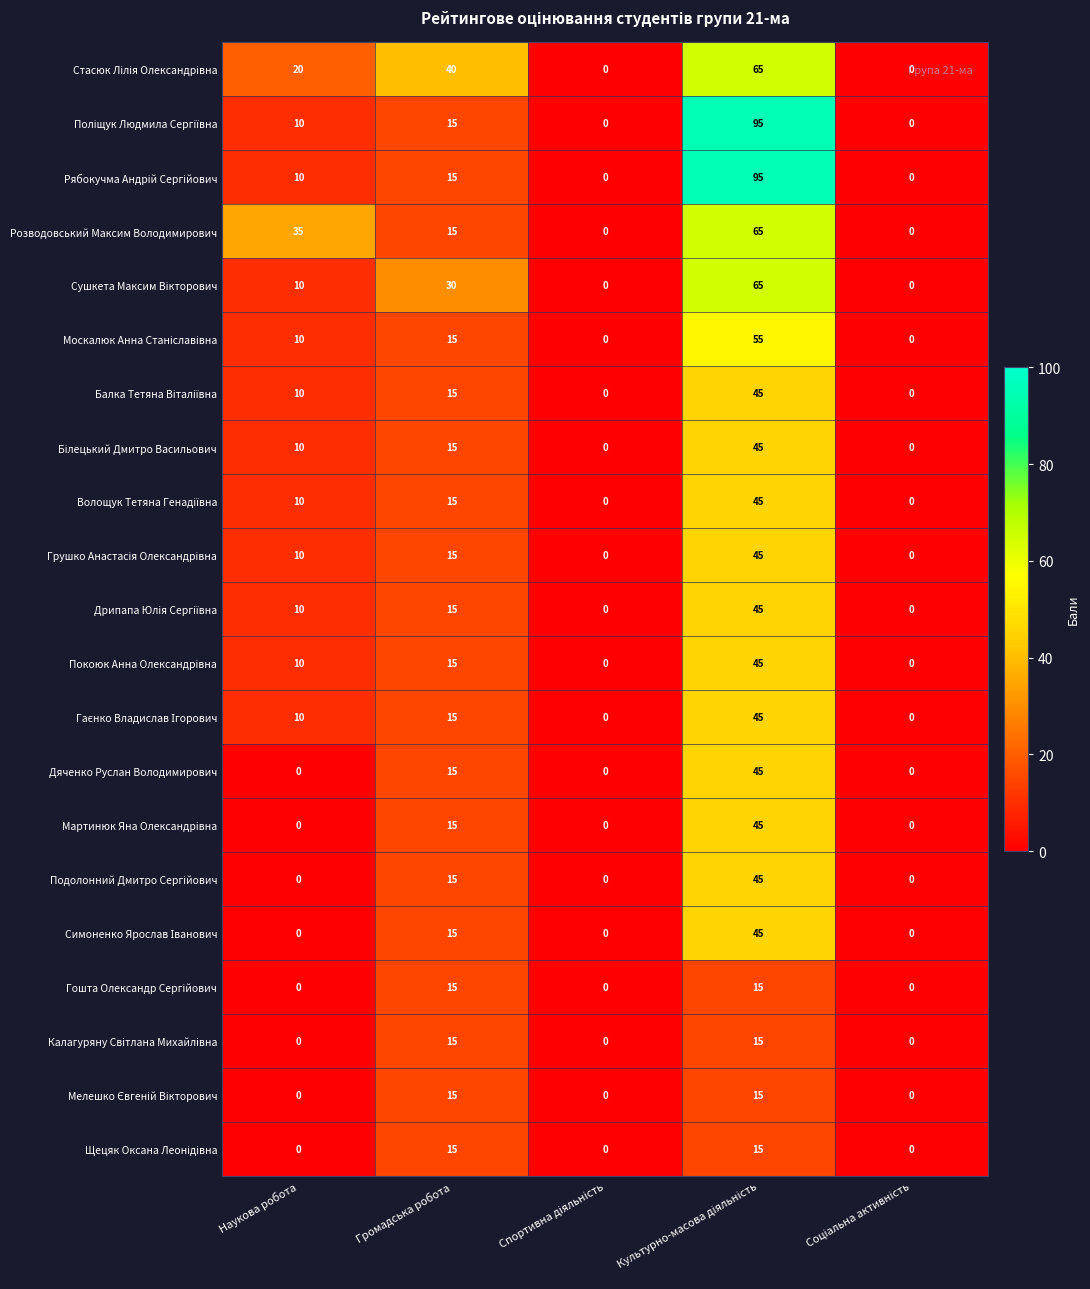

At how many categories does at least one series exceed 1?

3